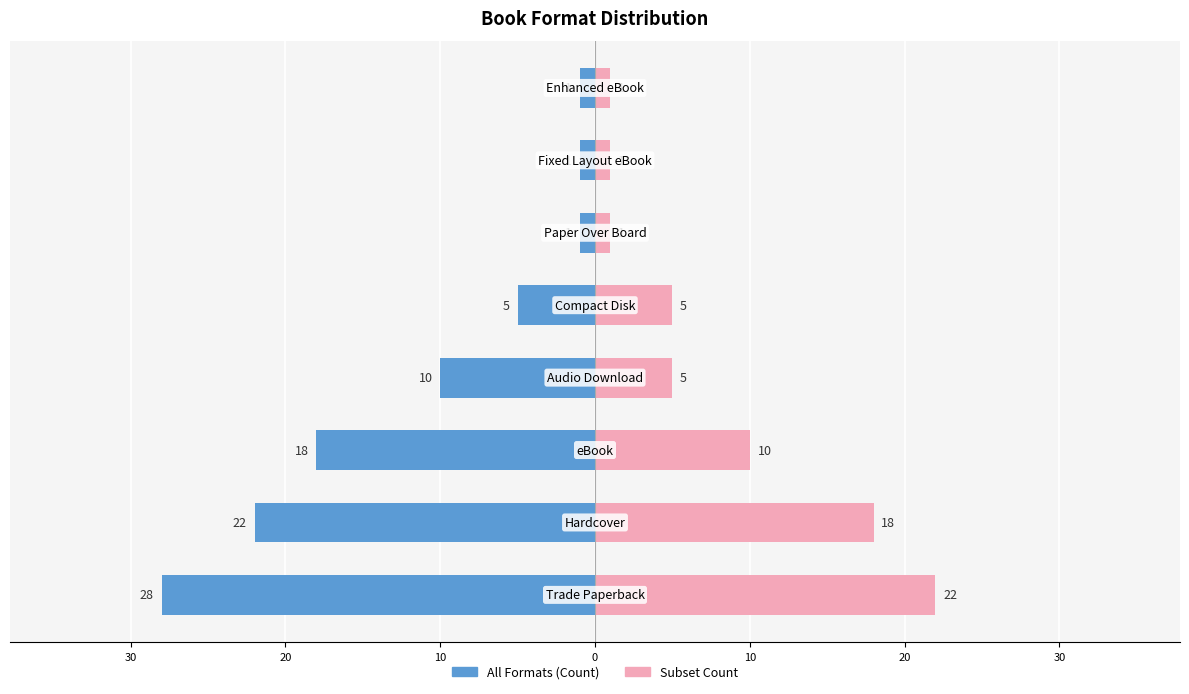

The Subset Count series shows 3 at 0. True or false?

False